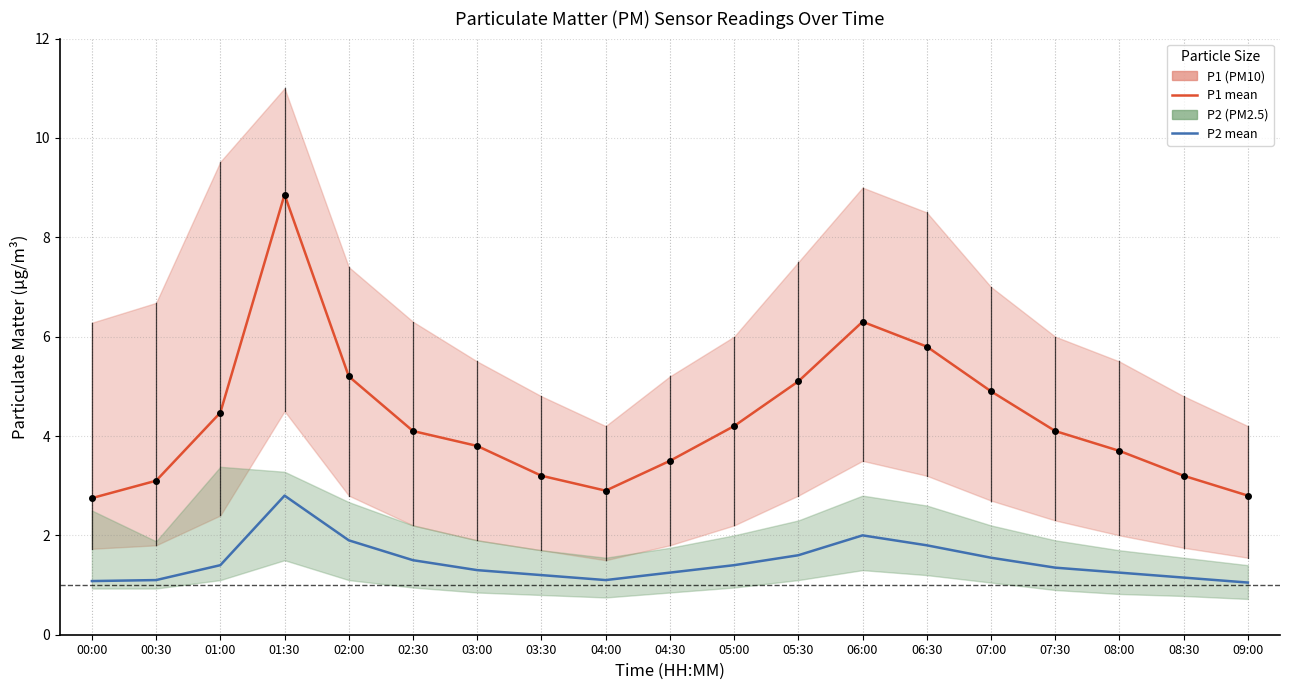

Which series changed the most between 04:30 and 06:00?

P1 mean